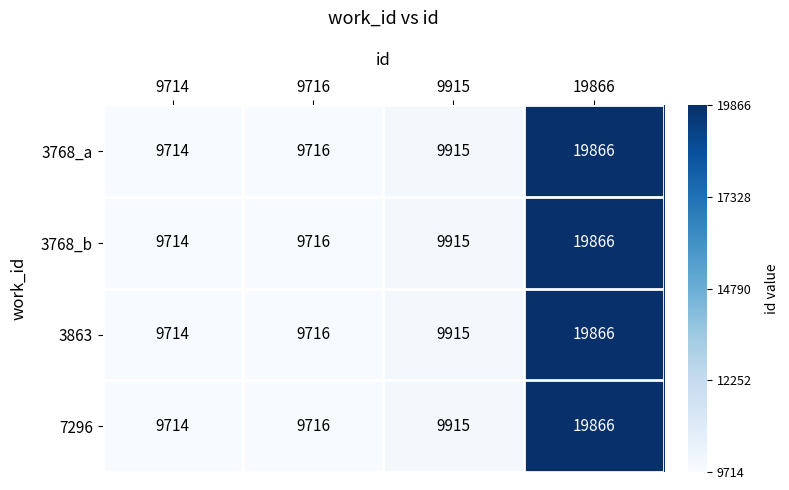

What is the greatest value displayed?

19866